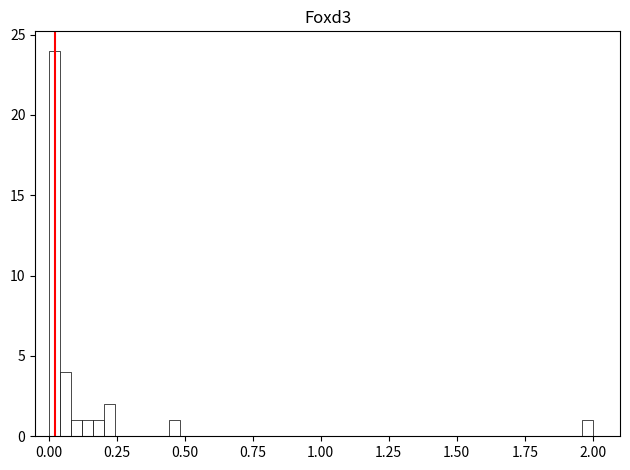

Around what value on the x-axis is the tallest bar? Give the approximate position of its centre, as read against the axis.

0.00